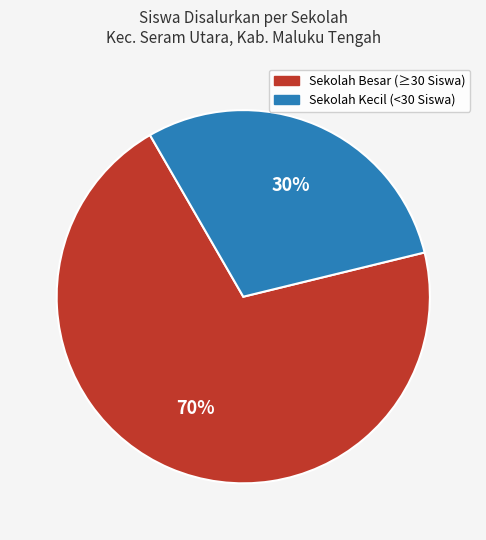

Count the number of slices in the pie.

2